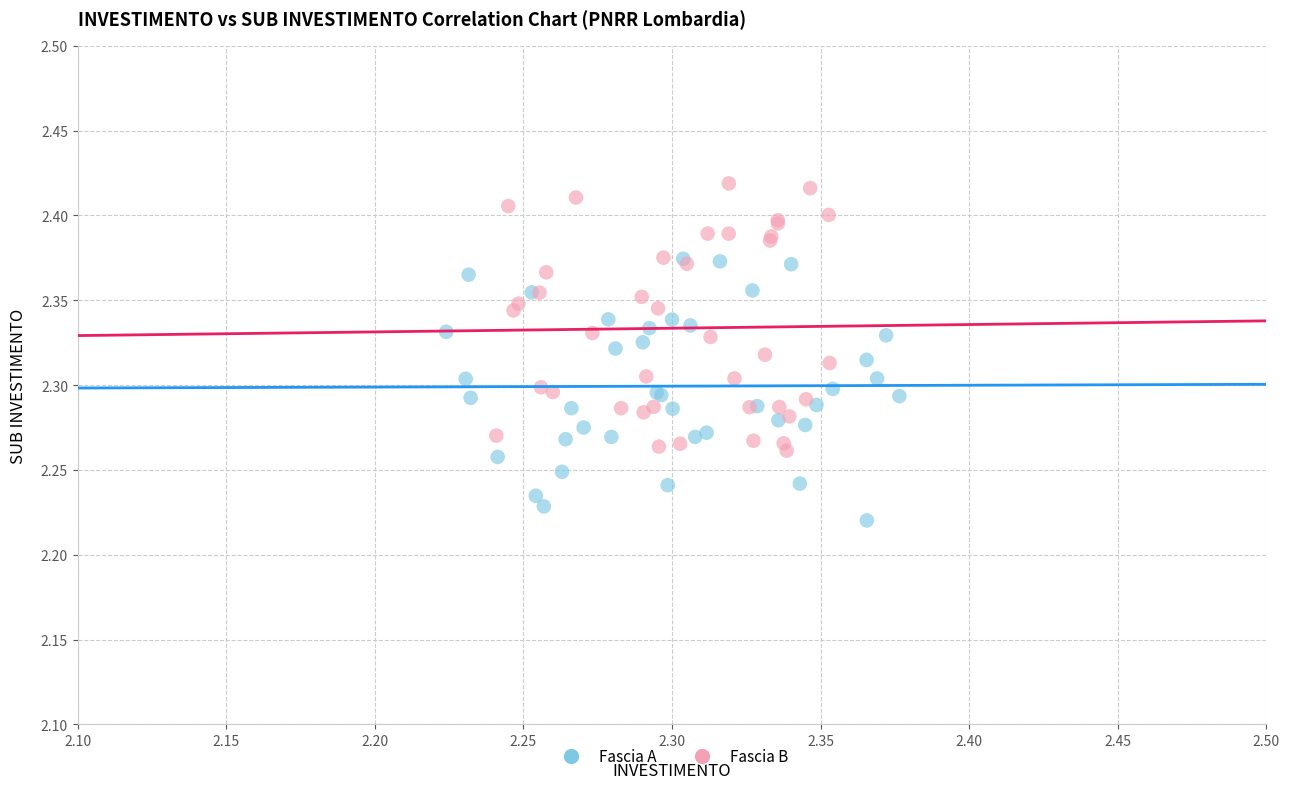

Which series contains the lowest Y value?

Fascia A